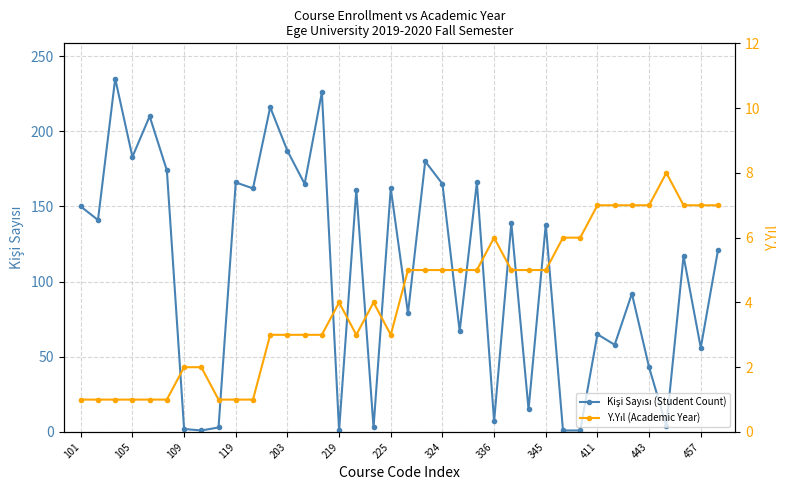

Reading left to right, what are all the values shown in this chart?

Kişi Sayısı (Student Count): 150	141	235	183	210	174	2	1	3	166	162	216	187	165	226	1	161	3	162	79	180	165	67	166	7	139	15	138	1	1	65	58	92	43	4	117	56	121
Y.Yıl (Academic Year): 1	1	1	1	1	1	2	2	1	1	1	3	3	3	3	4	3	4	3	5	5	5	5	5	6	5	5	5	6	6	7	7	7	7	8	7	7	7